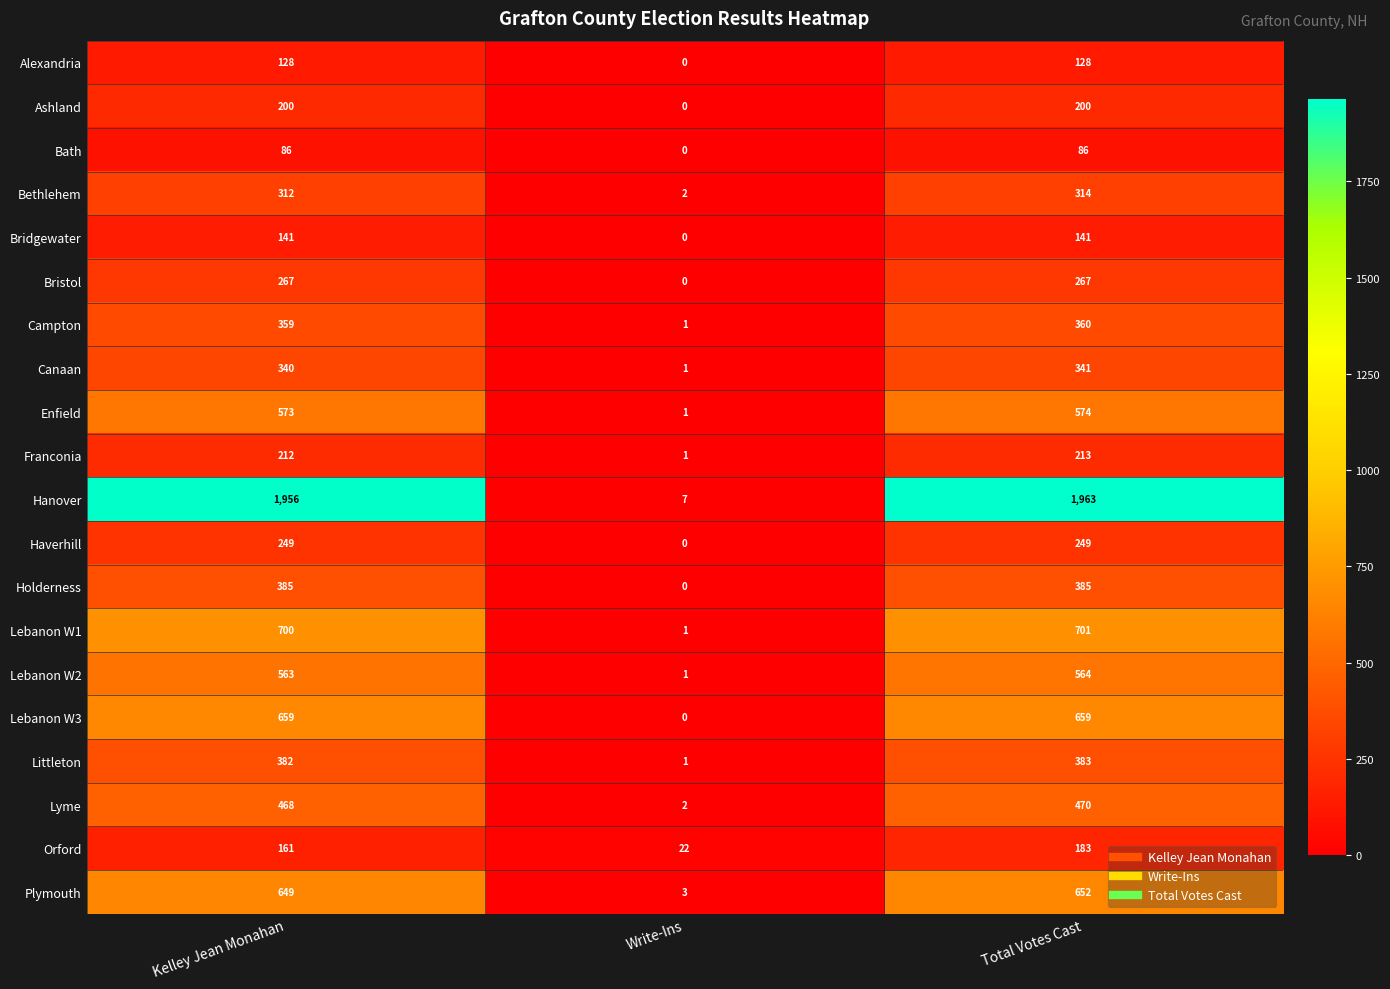

How many data points in Canaan are less than 340?

1